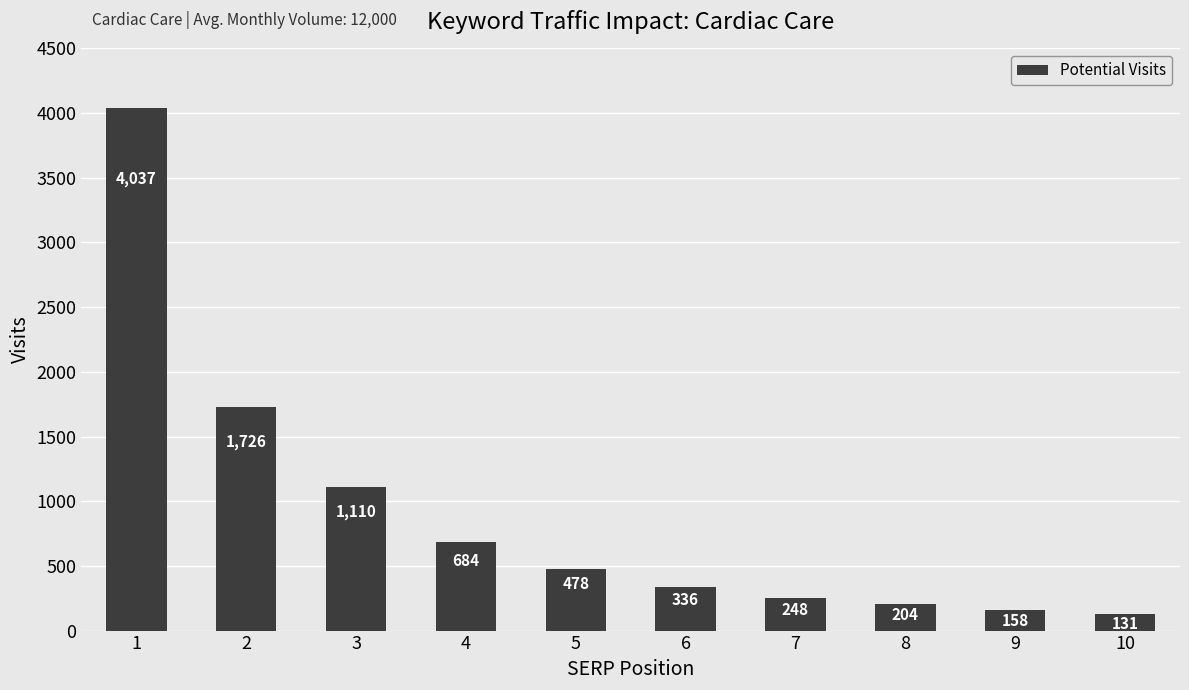

The value at 8 is 57.6. True or false?

False